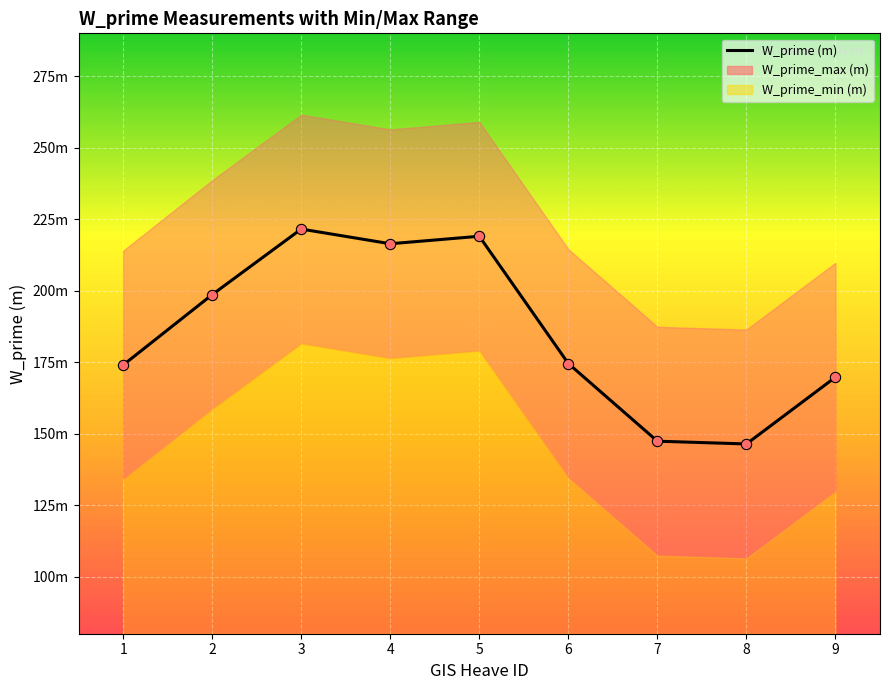

What is the change in value from 2 to 3?

+22.9